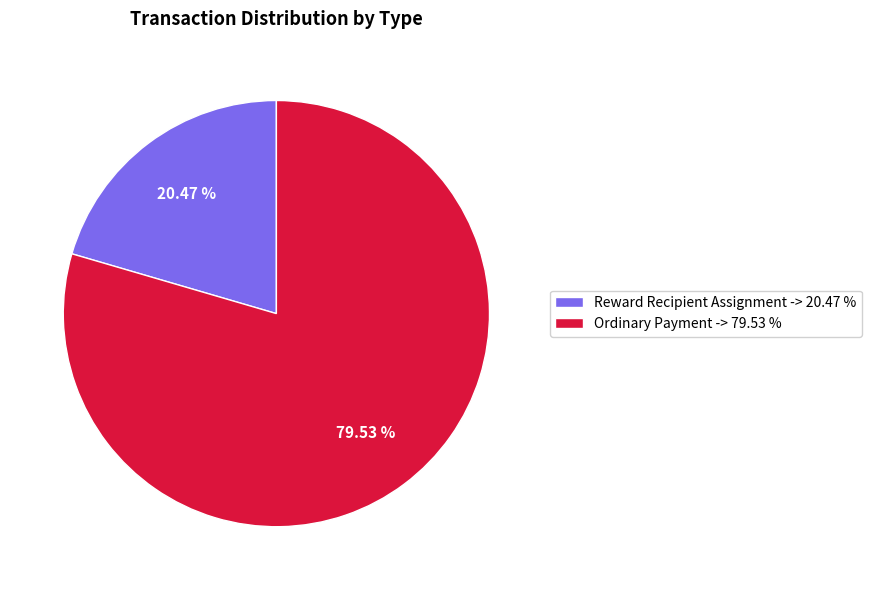

To the nearest percent, what portion does Ordinary Payment represent?

80%